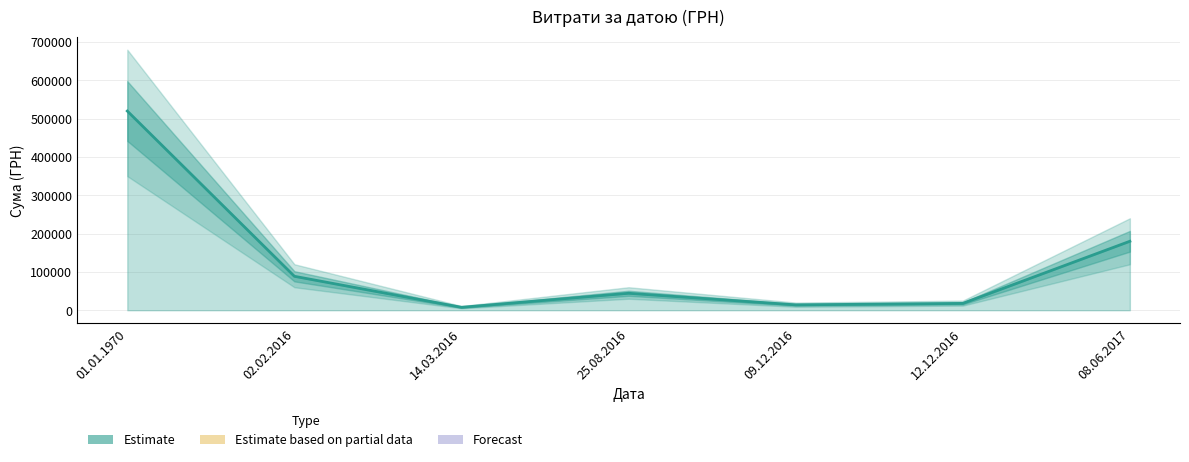

What is the change in value from 02.02.2016 to 08.06.2017?

+91443.0